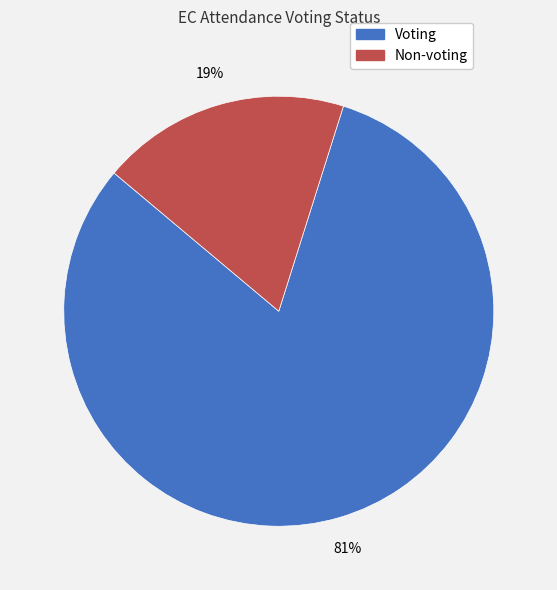

Do Non-voting and Voting together represent more than half of the pie?

Yes